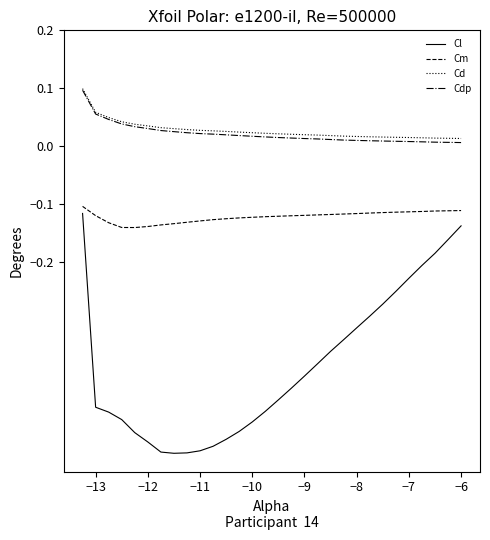

Which series has the widest spread of values?

Cl